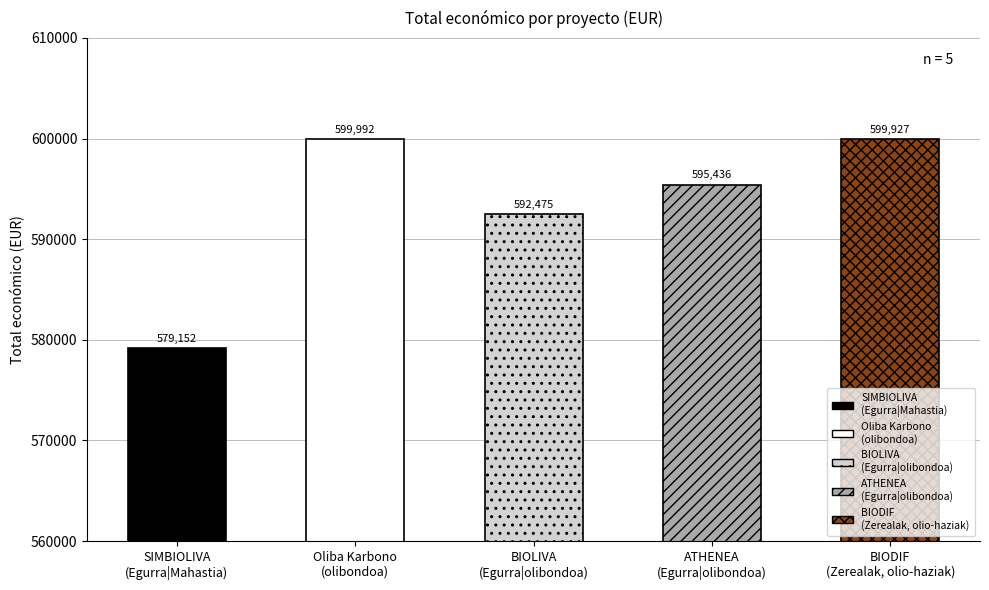

What is the value of the 4th bar from the left?

595436